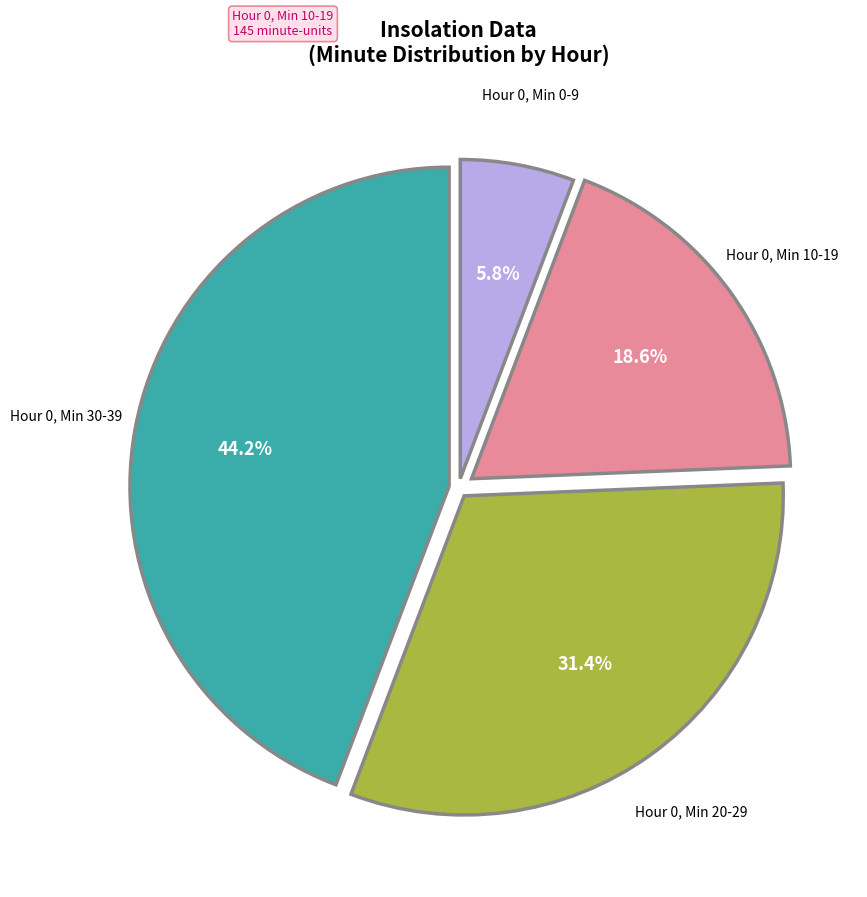

Rank the categories by value from highest to lowest.

Hour 0, Min 30-39, Hour 0, Min 20-29, Hour 0, Min 10-19, Hour 0, Min 0-9